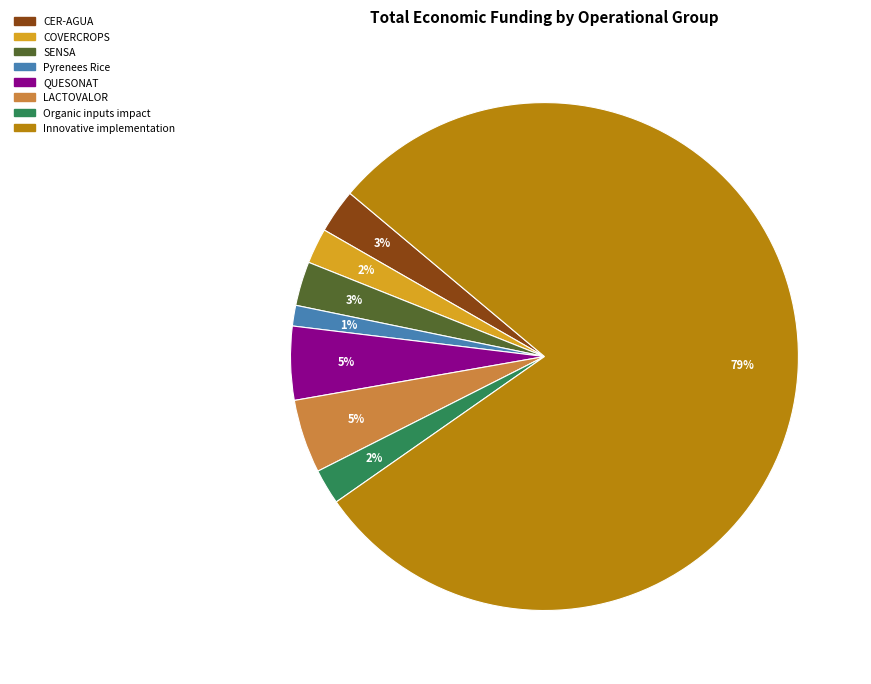

To the nearest percent, what is the combined percentage of CER-AGUA and LACTOVALOR?

8%